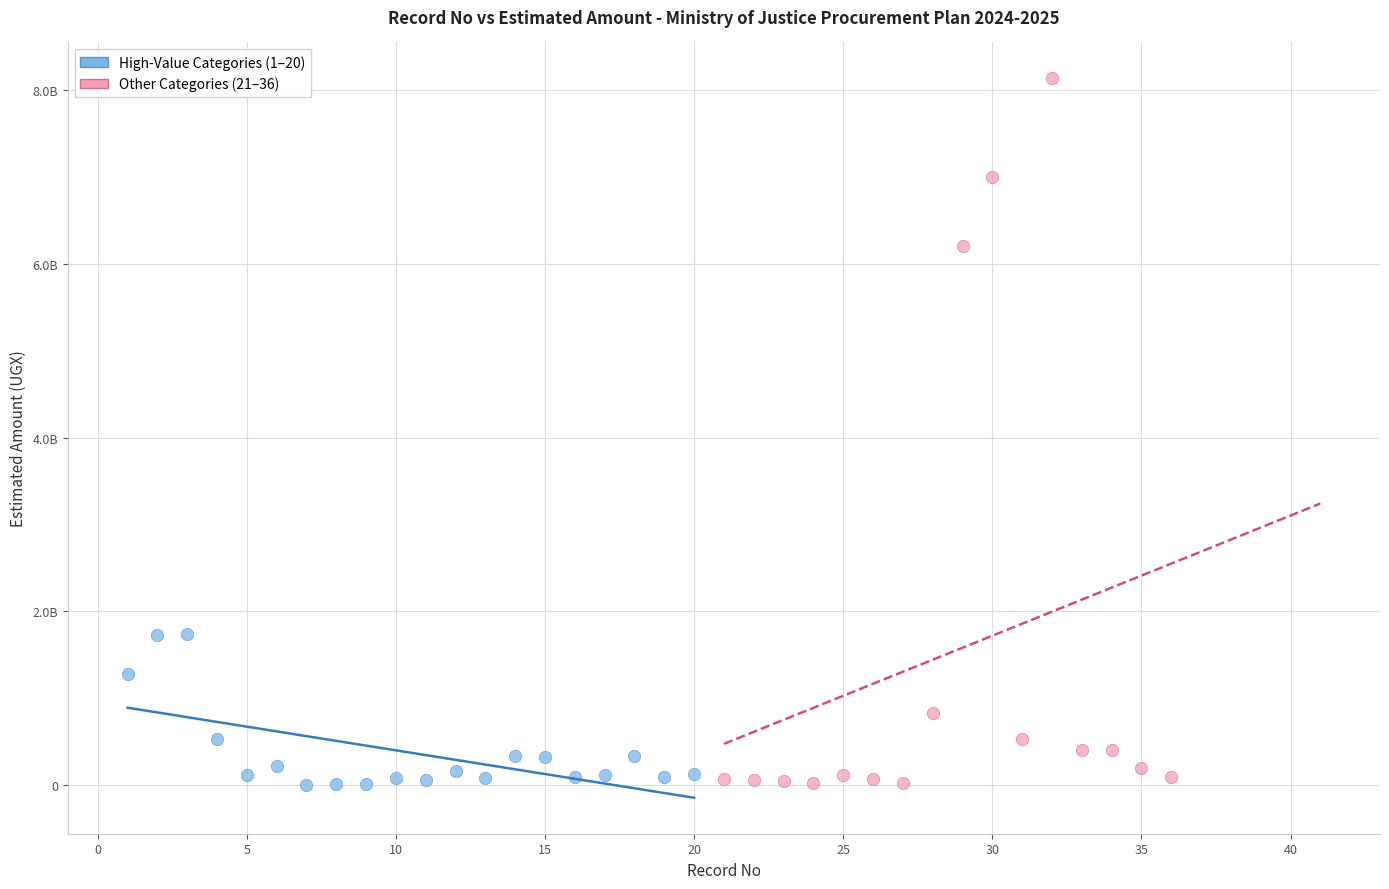

Which series reaches the maximum Y coordinate?

Other Categories (21–36)